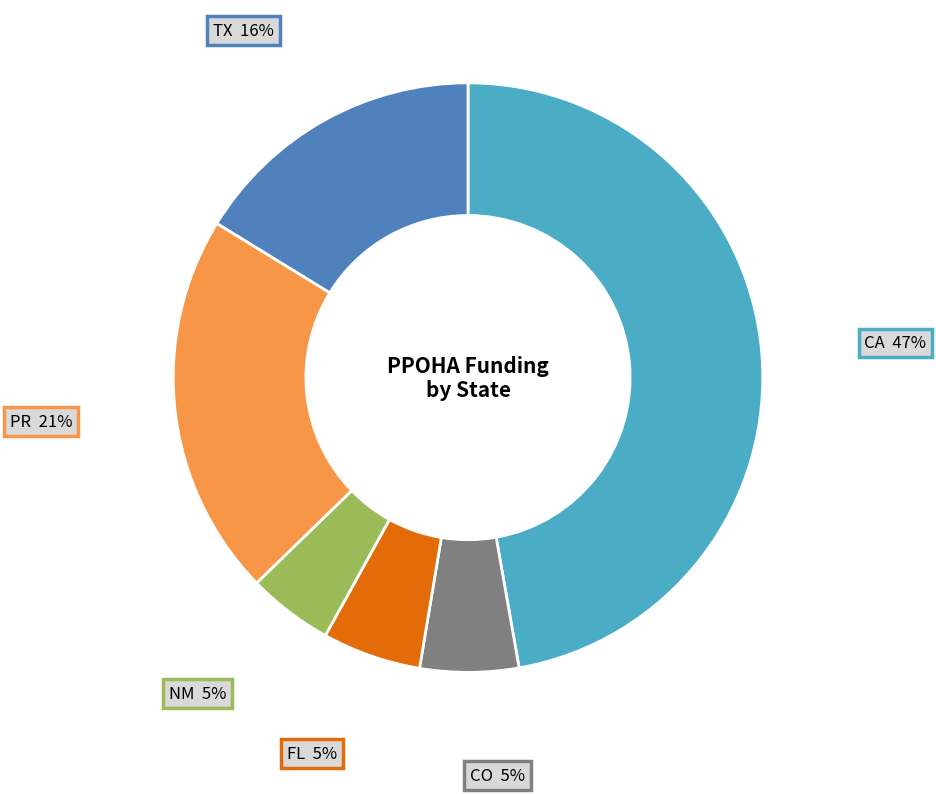

Is there any slice that represents more than half of the pie?

No